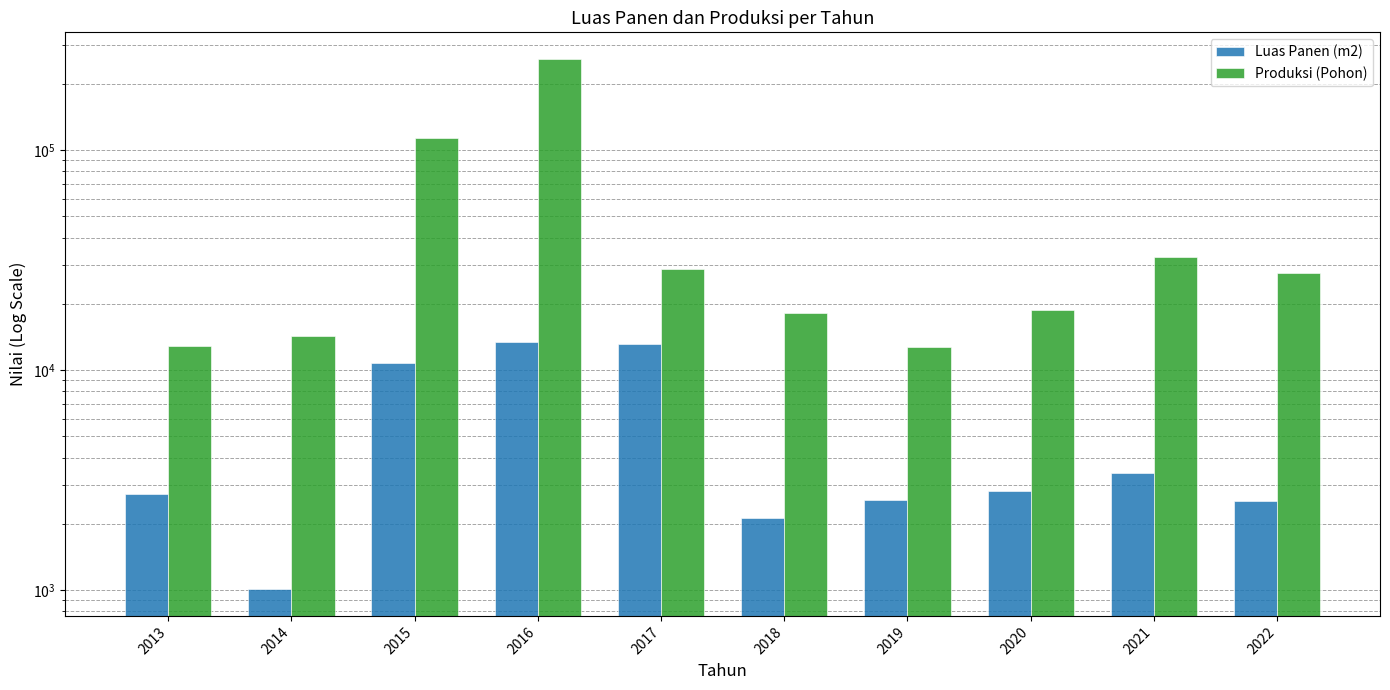

What is the total value across all series at 2017?

42102